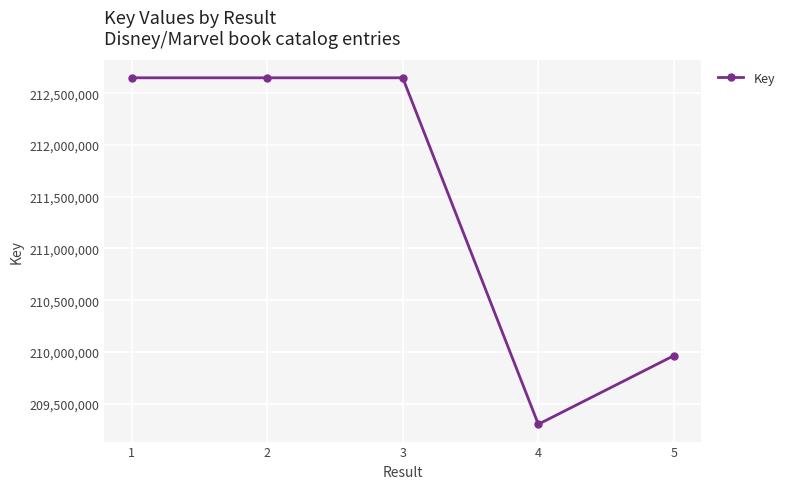

What is the ratio of the value at 3 to the value at 2?

1.0